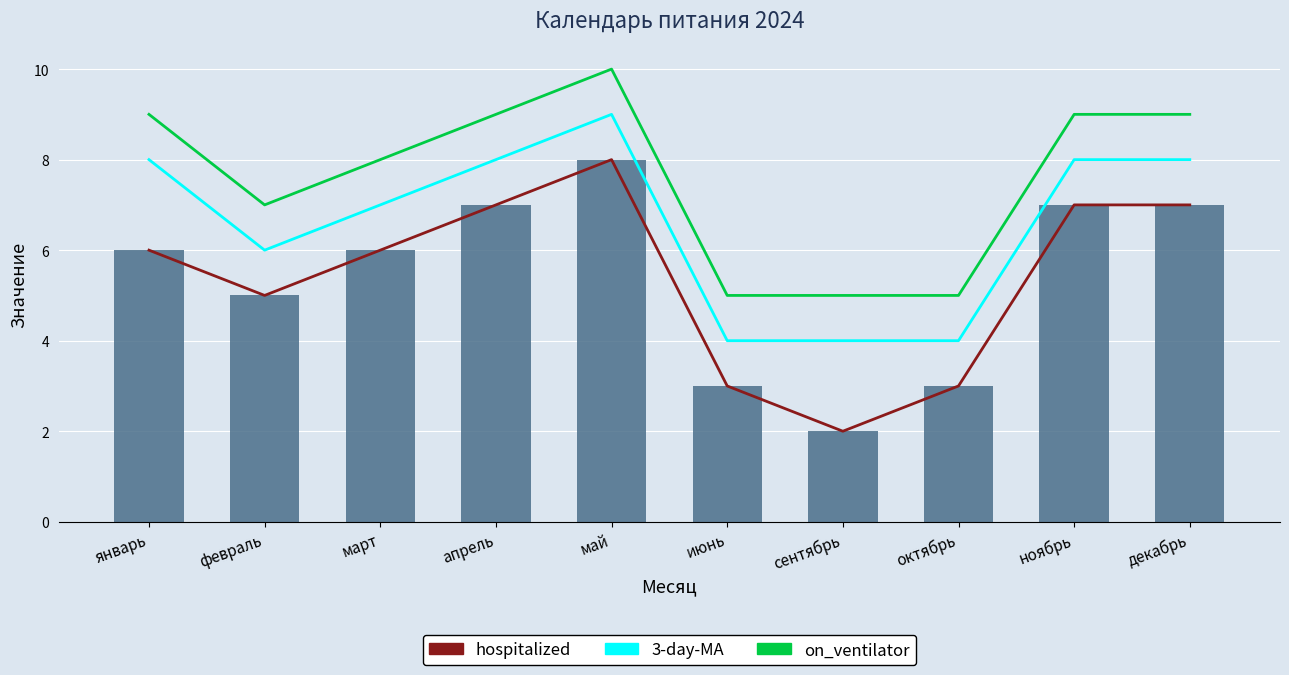

Which series changed the most between январь and февраль?

3-day-MA